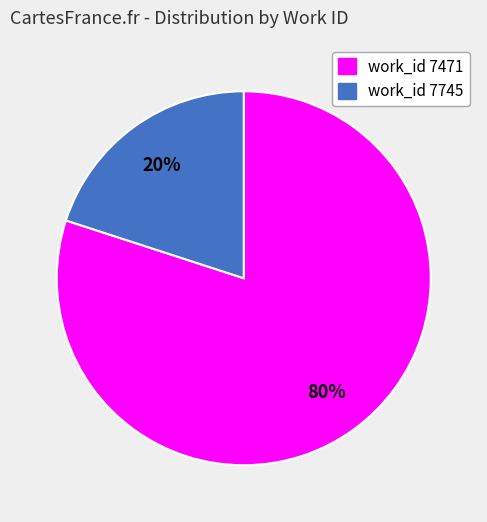

Does any single category account for the majority?

Yes